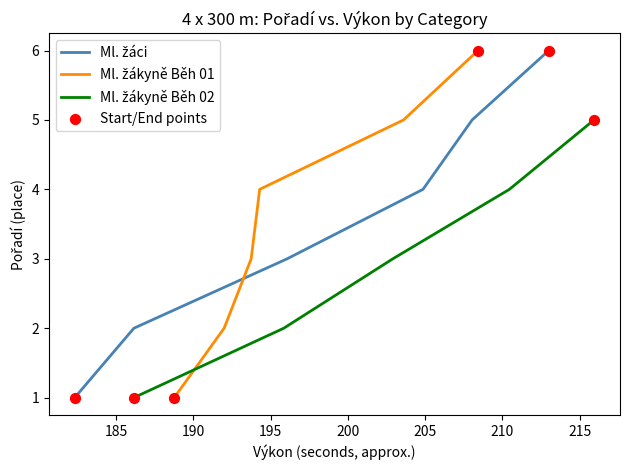

What is the total value across all series at 200?

10